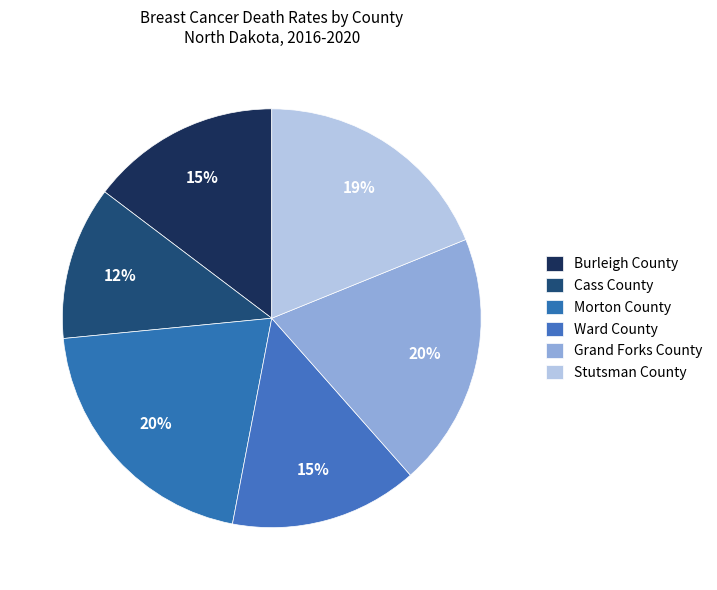

True or false: Morton County accounts for 20% of the total.

True